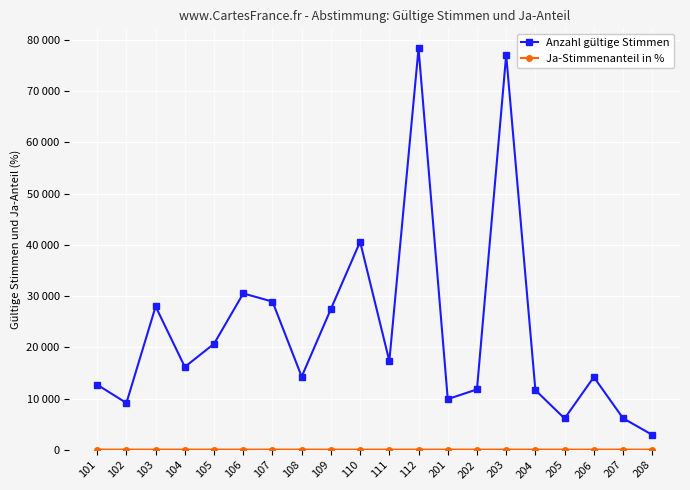

Does the chart have visible grid lines?

Yes